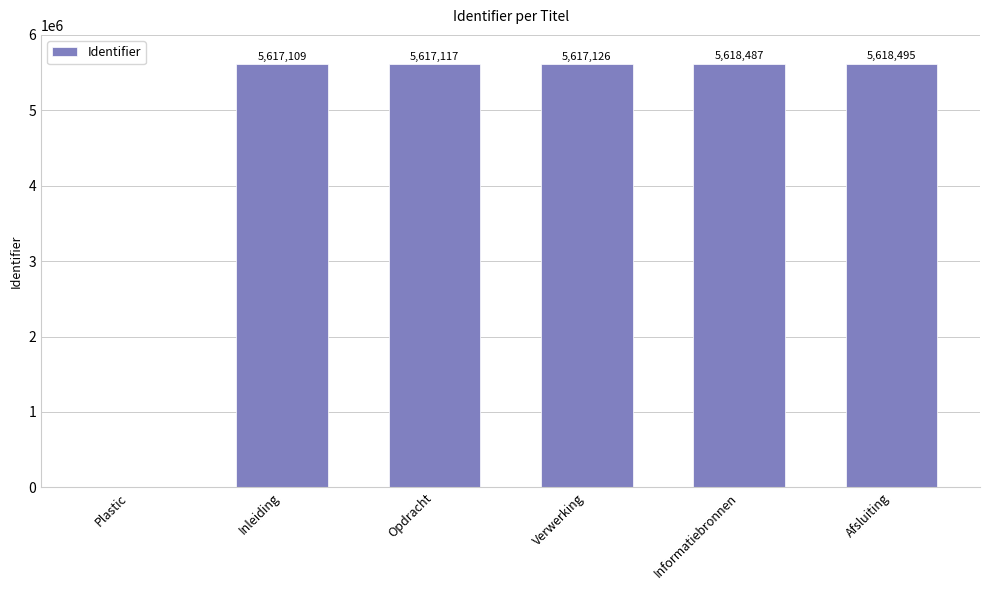

Count the number of data series in this chart.

1